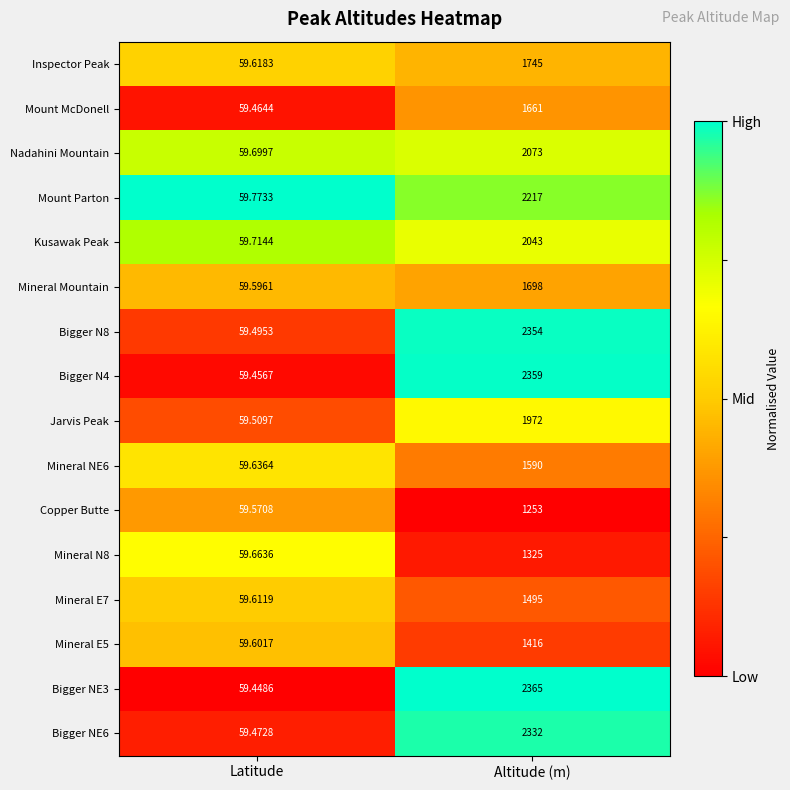

List the labels in order of Copper Butte value, smallest first.

Latitude, Altitude (m)